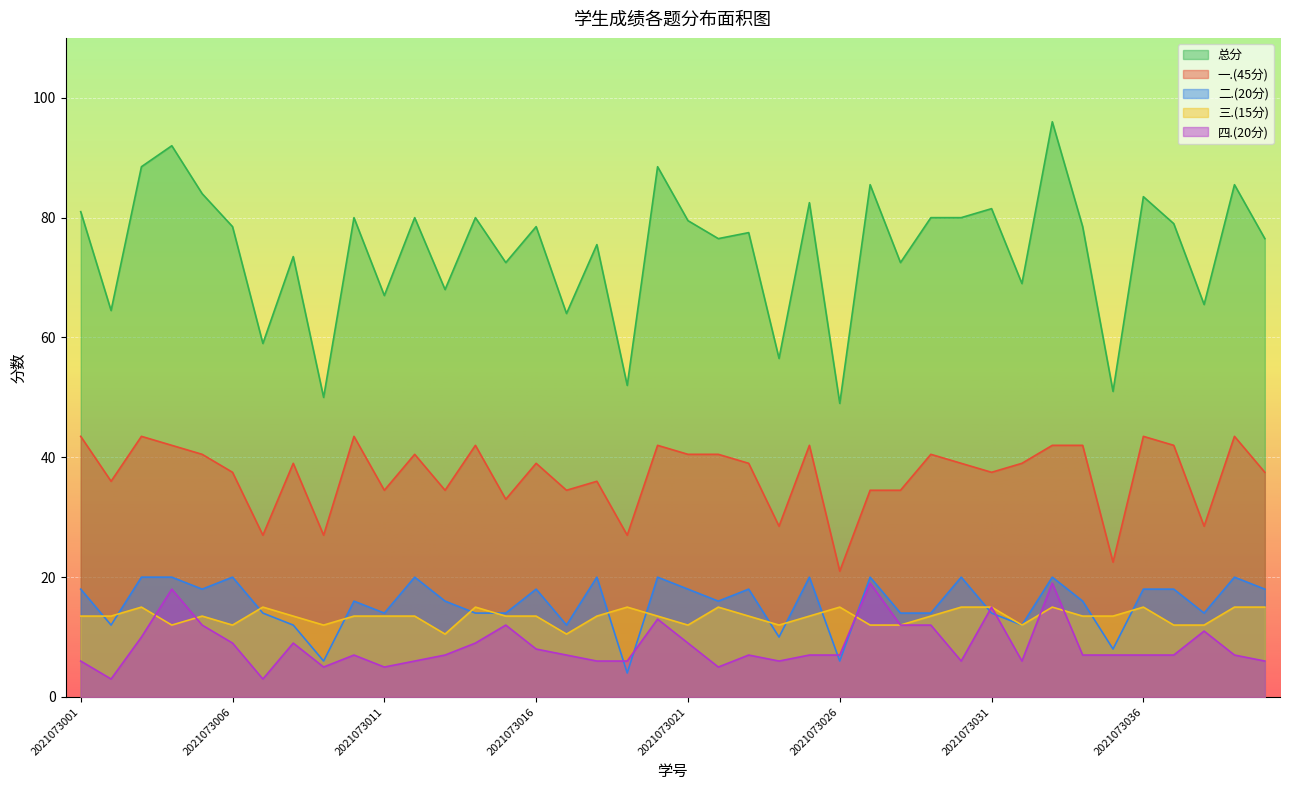

Reading right to left, what are all the values shown in this chart?

总分: 76.5	85.5	65.5	79.0	83.5	51.0	78.5	96.0	69.0	81.5	80.0	80.0	72.5	85.5	49.0	82.5	56.5	77.5	76.5	79.5	88.5	52.0	75.5	64.0	78.5	72.5	80.0	68.0	80.0	67.0	80.0	50.0	73.5	59.0	78.5	84.0	92.0	88.5	64.5	81.0
一.(45分): 37.5	43.5	28.5	42.0	43.5	22.5	42.0	42.0	39.0	37.5	39.0	40.5	34.5	34.5	21.0	42.0	28.5	39.0	40.5	40.5	42.0	27.0	36.0	34.5	39.0	33.0	42.0	34.5	40.5	34.5	43.5	27.0	39.0	27.0	37.5	40.5	42.0	43.5	36.0	43.5
二.(20分): 18.0	20.0	14.0	18.0	18.0	8.0	16.0	20.0	12.0	14.0	20.0	14.0	14.0	20.0	6.0	20.0	10.0	18.0	16.0	18.0	20.0	4.0	20.0	12.0	18.0	14.0	14.0	16.0	20.0	14.0	16.0	6.0	12.0	14.0	20.0	18.0	20.0	20.0	12.0	18.0
三.(15分): 15.0	15.0	12.0	12.0	15.0	13.5	13.5	15.0	12.0	15.0	15.0	13.5	12.0	12.0	15.0	13.5	12.0	13.5	15.0	12.0	13.5	15.0	13.5	10.5	13.5	13.5	15.0	10.5	13.5	13.5	13.5	12.0	13.5	15.0	12.0	13.5	12.0	15.0	13.5	13.5
四.(20分): 6.0	7.0	11.0	7.0	7.0	7.0	7.0	19.0	6.0	15.0	6.0	12.0	12.0	19.0	7.0	7.0	6.0	7.0	5.0	9.0	13.0	6.0	6.0	7.0	8.0	12.0	9.0	7.0	6.0	5.0	7.0	5.0	9.0	3.0	9.0	12.0	18.0	10.0	3.0	6.0